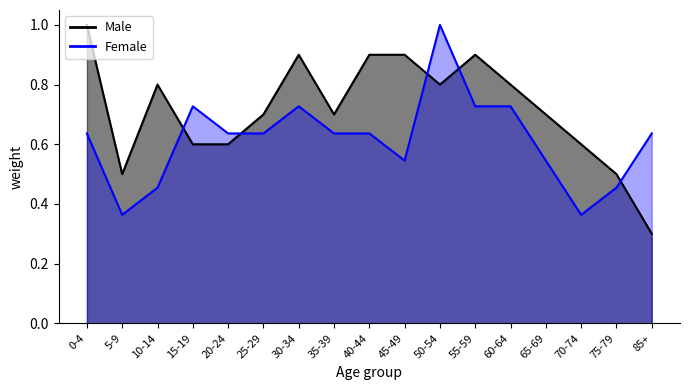

Where is the first local maximum for Male?

10-14